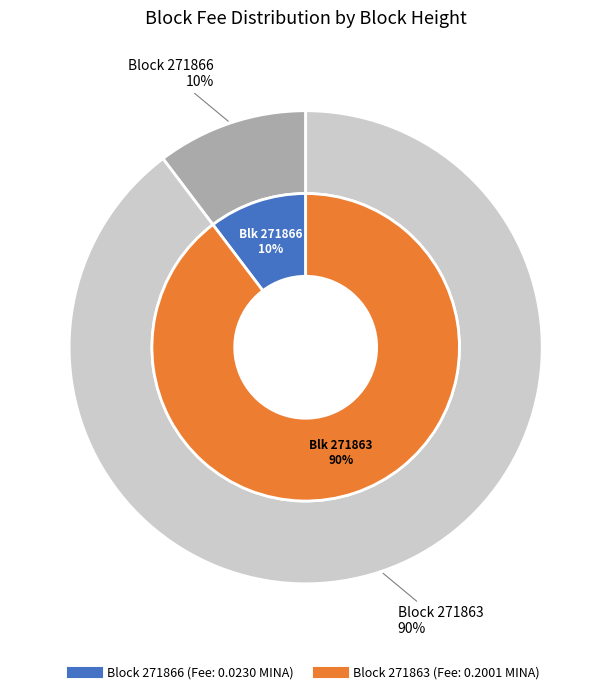

Which slice represents more than half of the pie?

271863